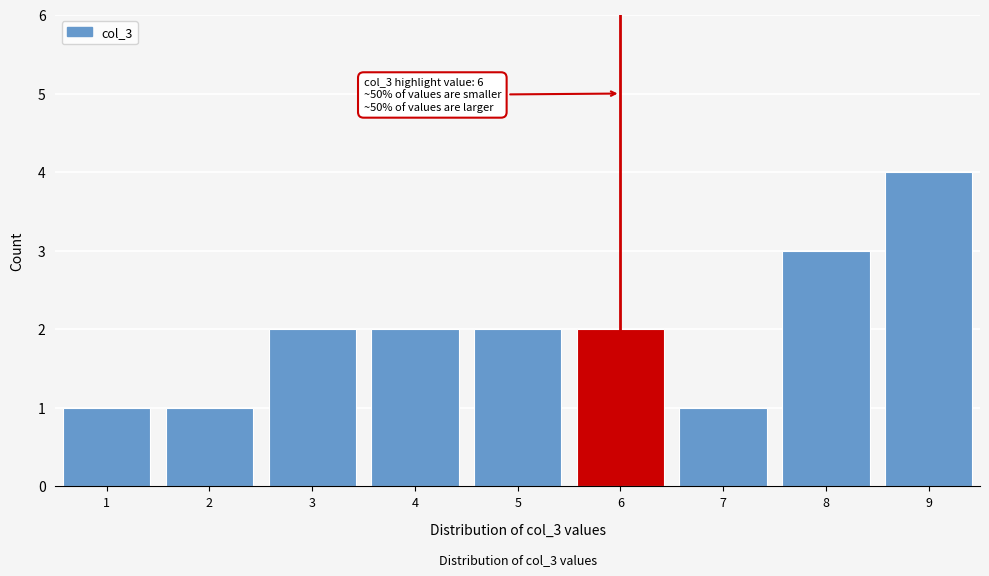

Which range on the x-axis has the tallest bar?

8.5 to 9.5